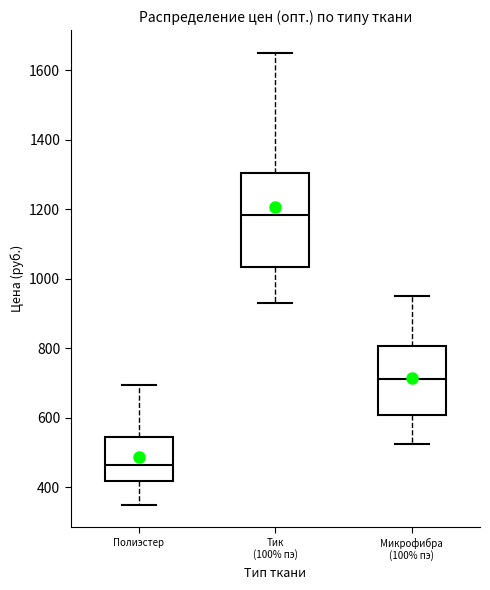

Where is the upper edge of the box for Микрофибра (100% пэ) on the y-axis? The values are not printed on the chart, so give them approximately, as read against the axis.

800